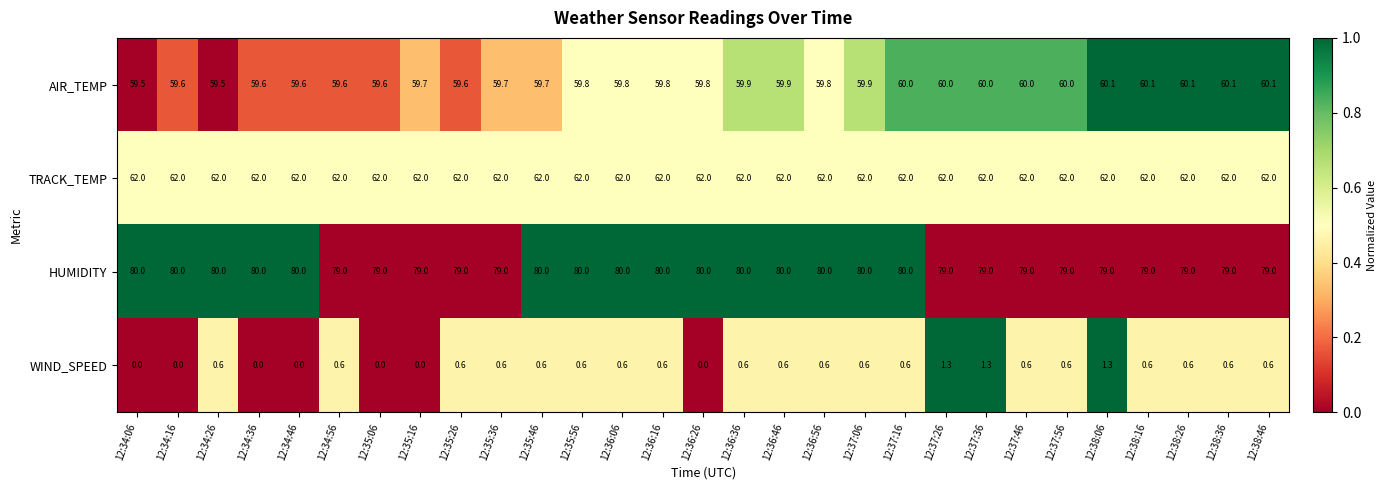

The WIND_SPEED series shows 0.6 at 12:36:36. True or false?

True